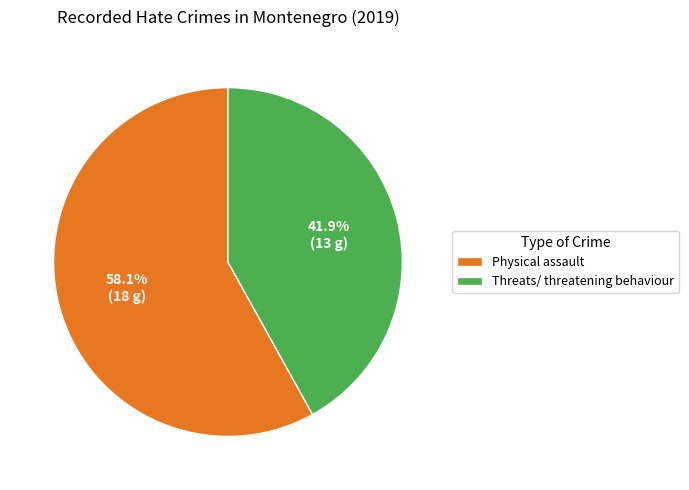

What percentage is the Physical assault slice, to the nearest percent?

58%